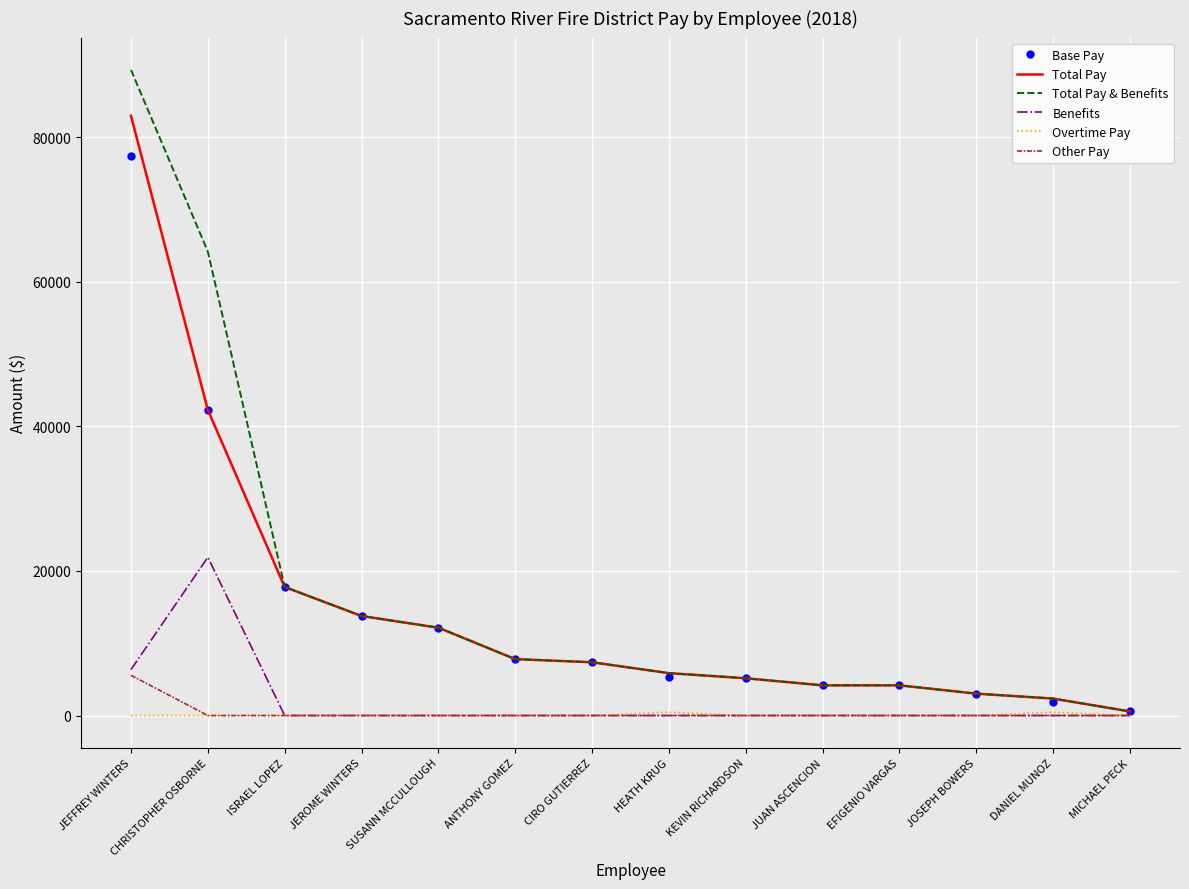

Rank the series by their maximum value, from lowest to highest.

Overtime Pay, Other Pay, Benefits, Base Pay, Total Pay, Total Pay & Benefits